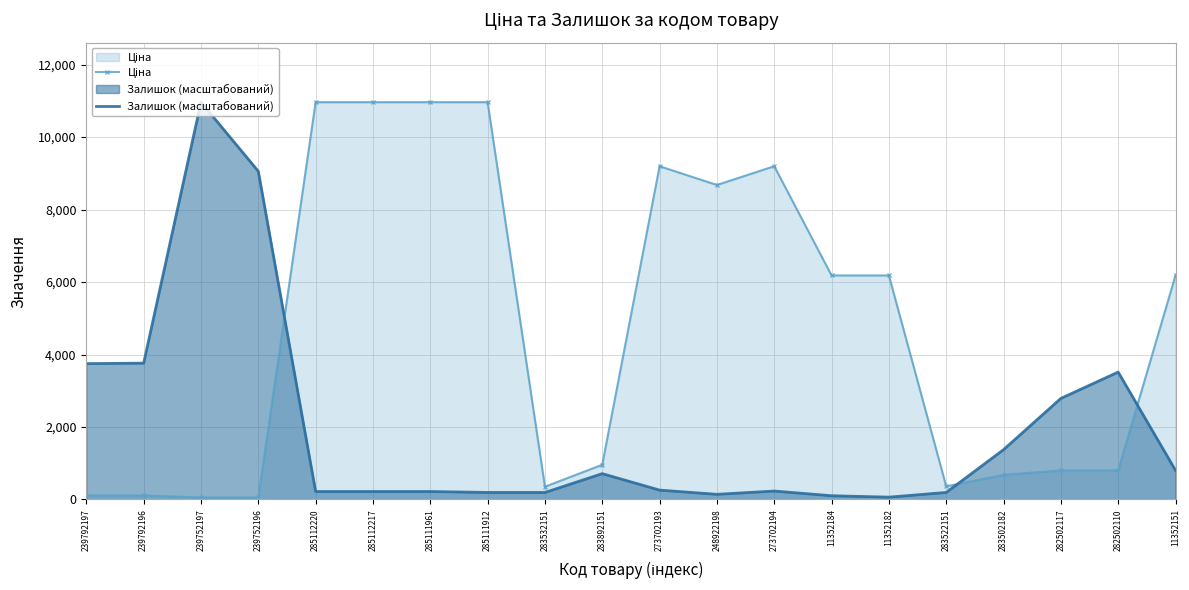

In Ціна, how many points are lower than both neighbors (excluding endpoints)?

3